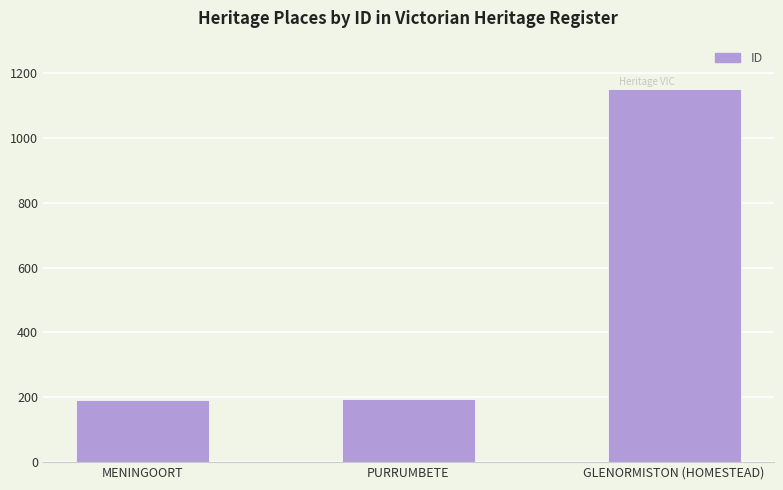

Approximately how many times larger is the value at MENINGOORT compared to GLENORMISTON (HOMESTEAD)?

0.2